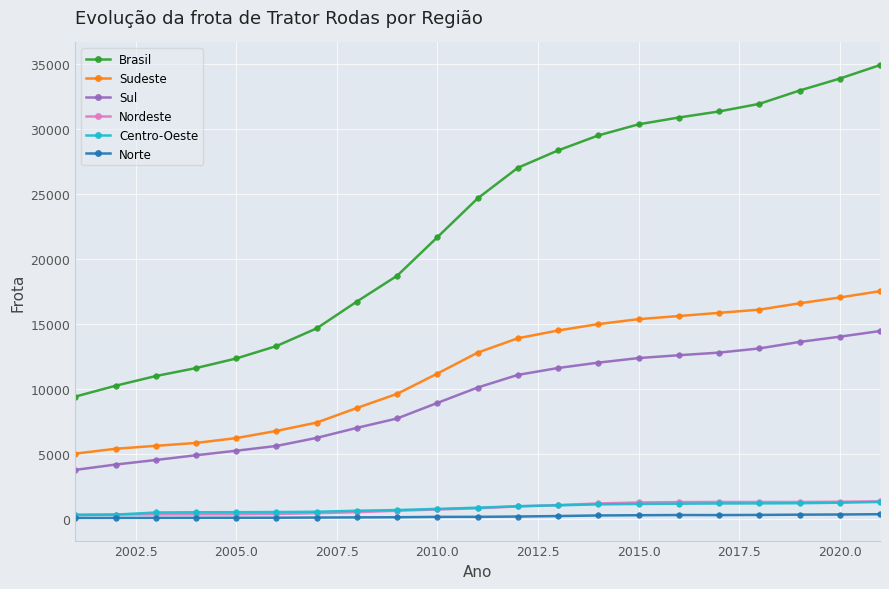

Which series has the largest total across all categories?

Brasil